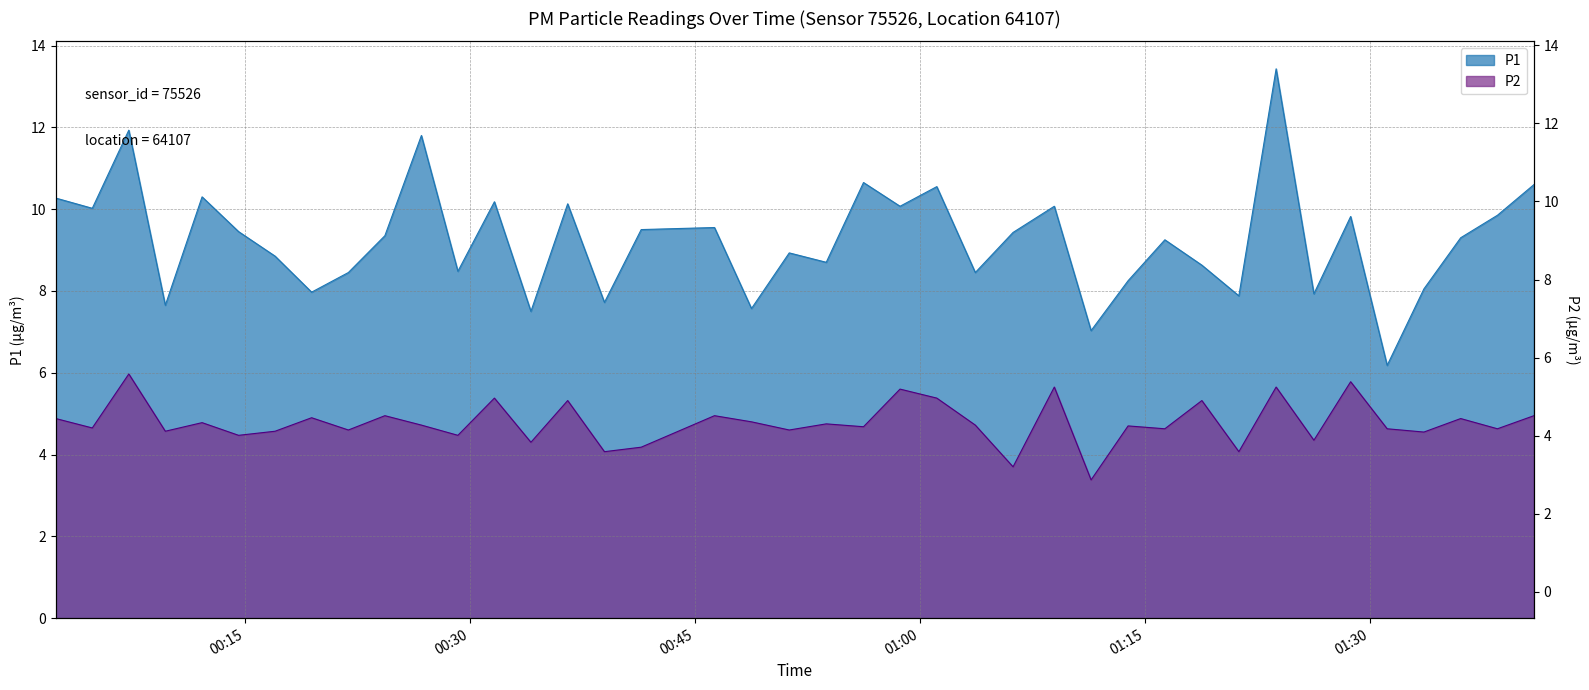

What is the difference between the maximum and minimum values in the P1 series?

7.2